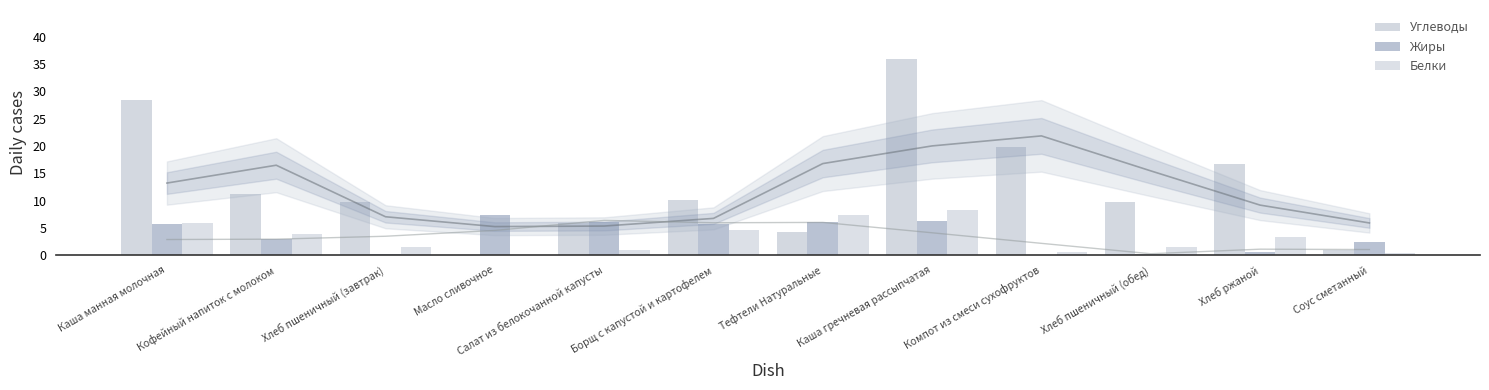

The Углеводы series shows 14.2 at Хлеб пшеничный (обед). True or false?

False